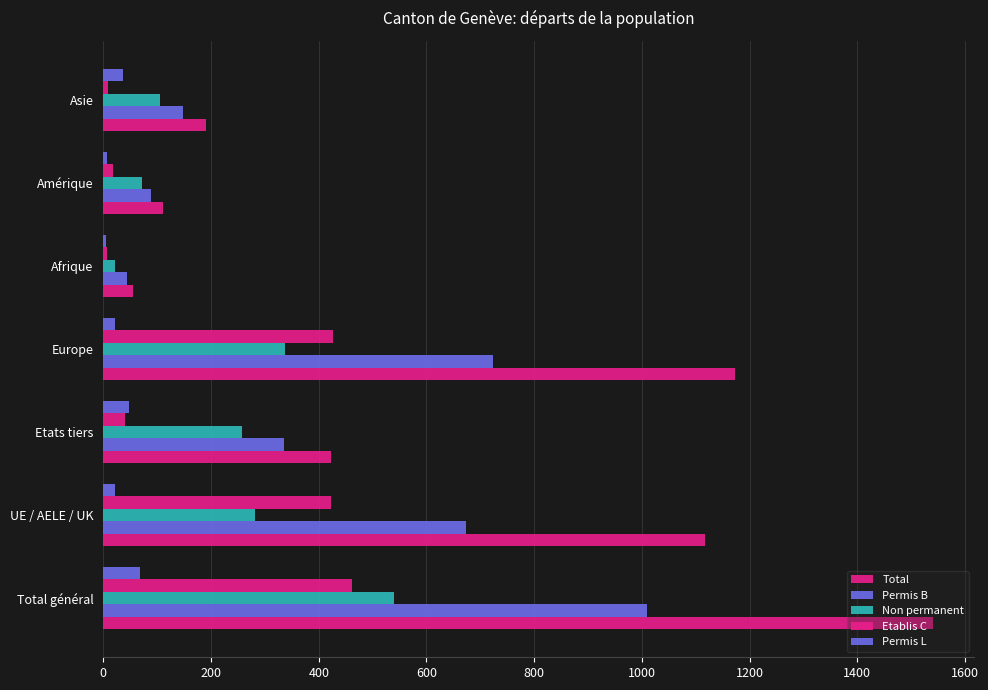

Count the number of data series in this chart.

5